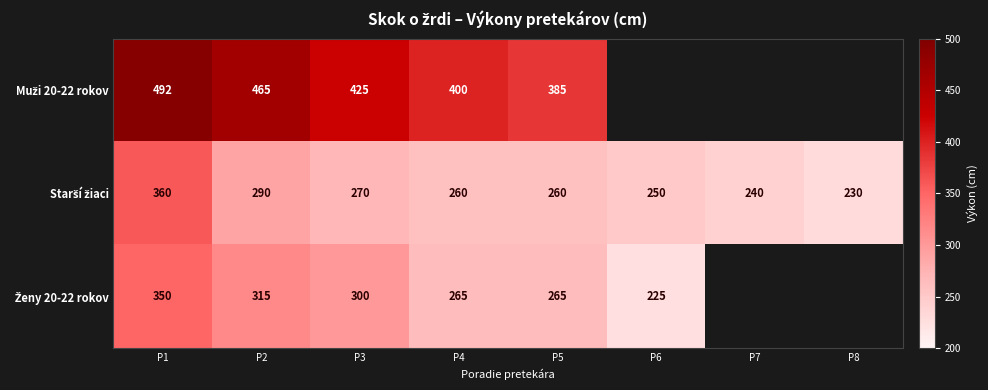

What is the spread (max minus min) of values at P1?

142